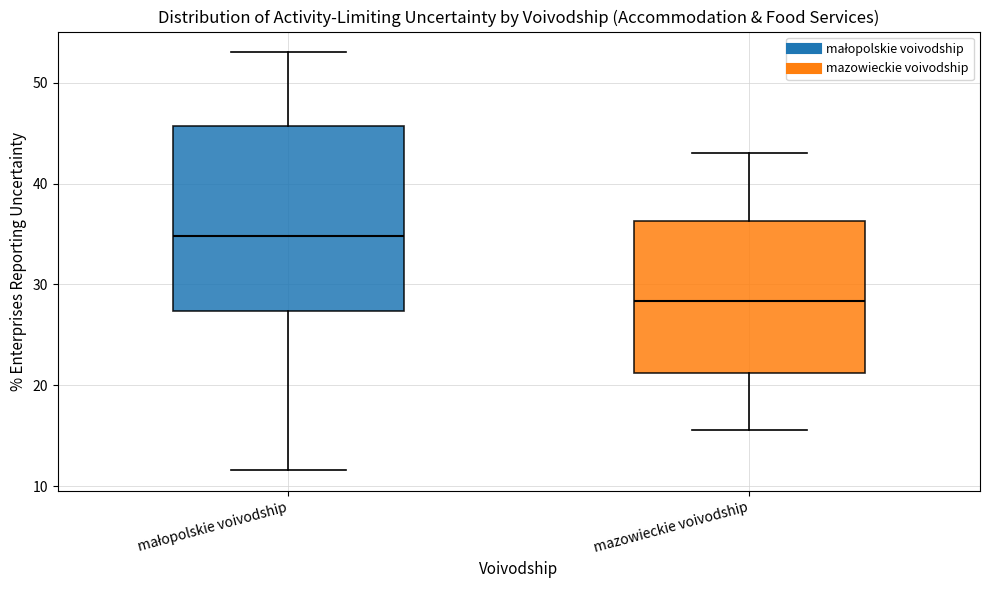

Which box is the tallest, from its lower edge to its upper edge?

małopolskie voivodship